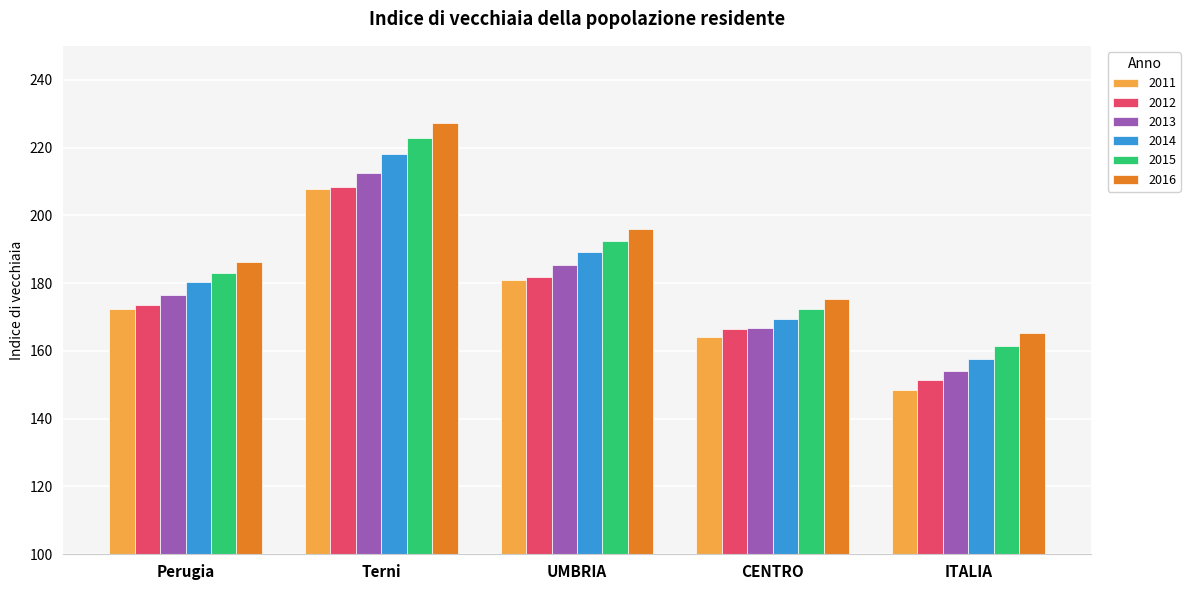

Is it true that 2015 equals 94.4 at Perugia?

False